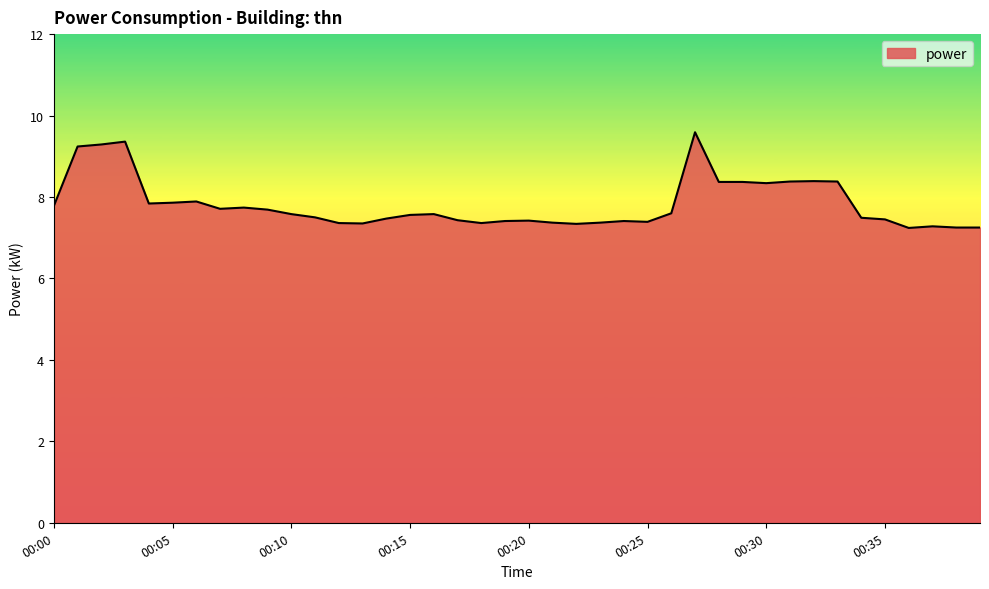

What is the greatest value displayed?

9.6